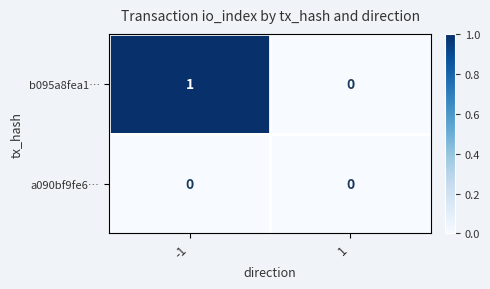

What is the difference between the highest and lowest values at -1?

1